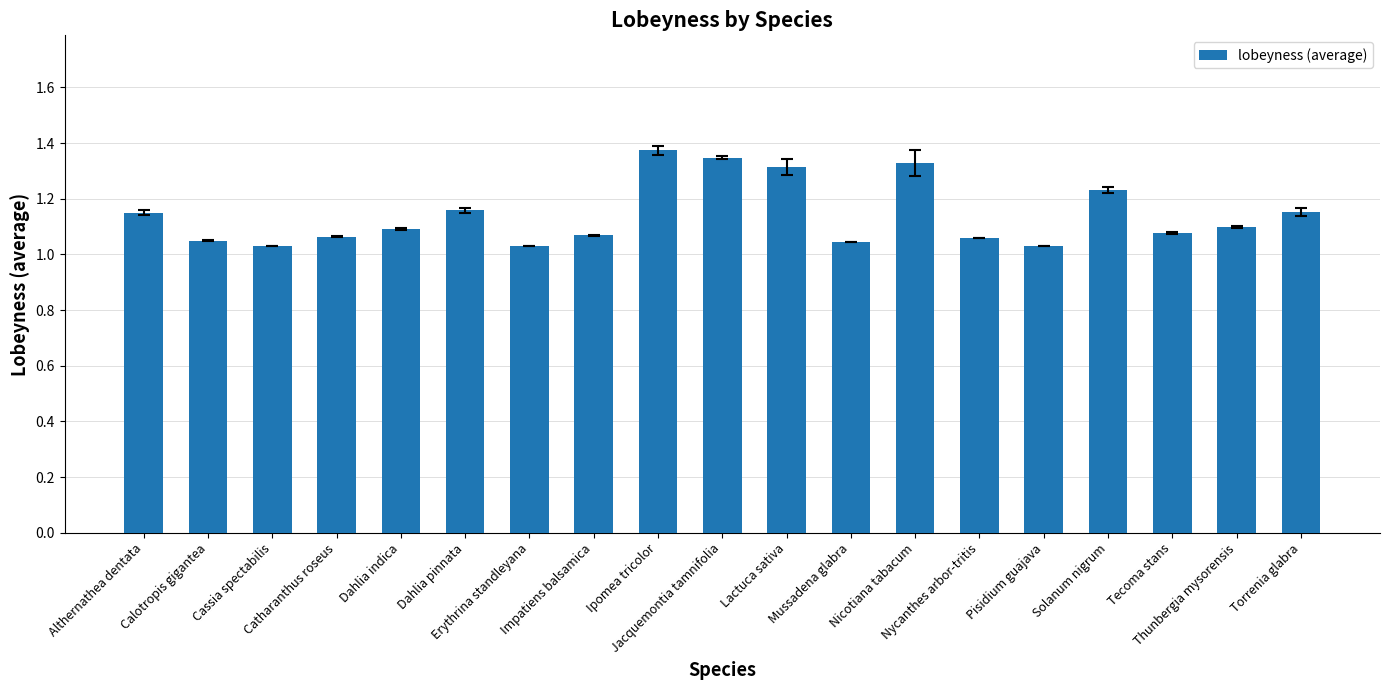

What is the difference between the maximum and minimum values?

0.3